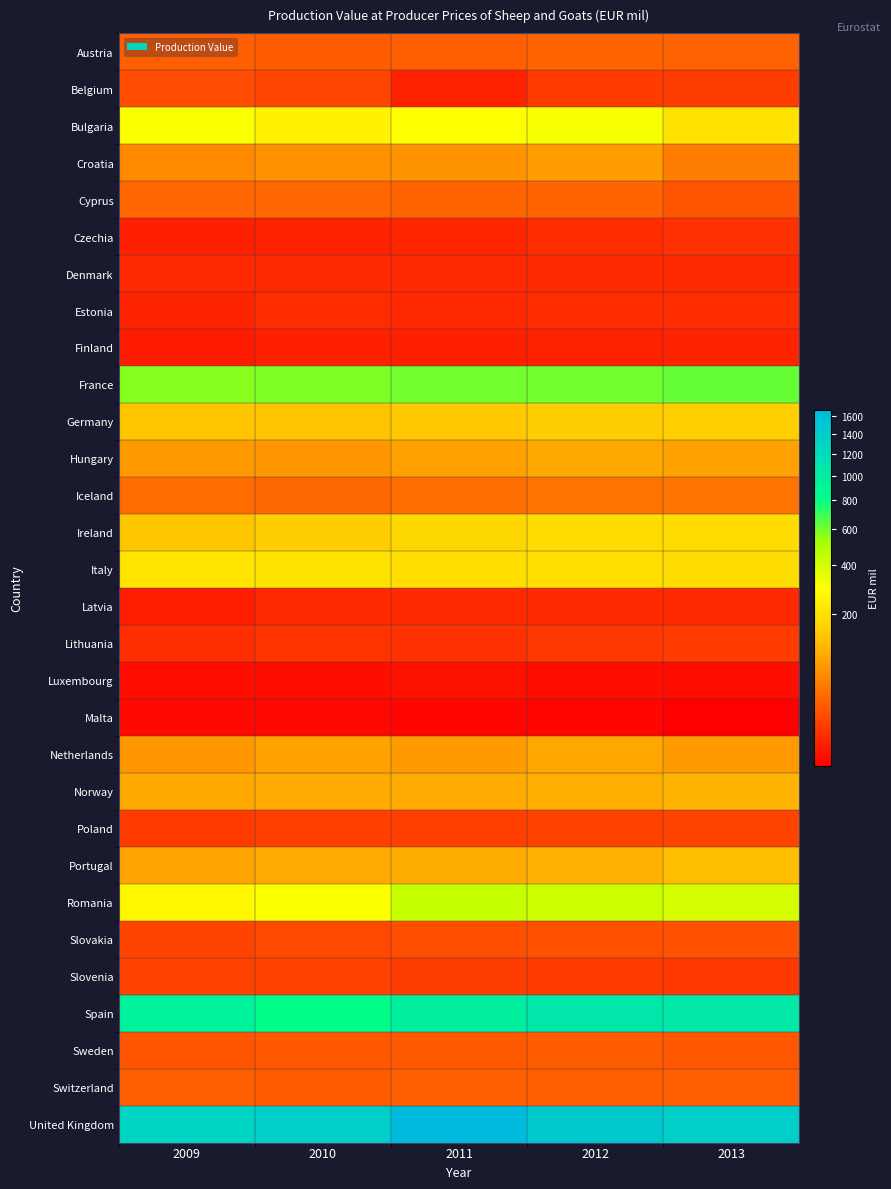

How many distinct data groups are displayed?

30